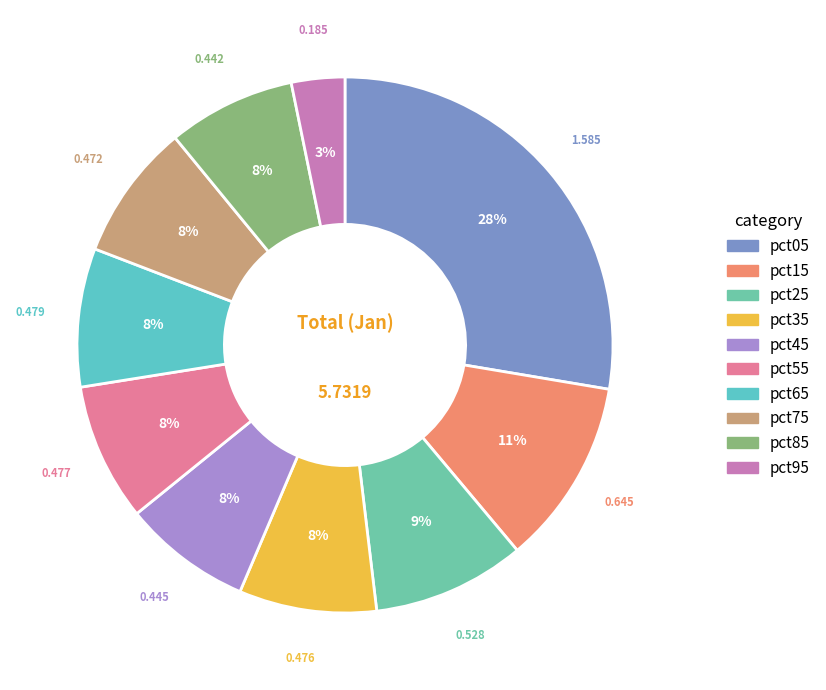

How many segments does this pie chart have?

10